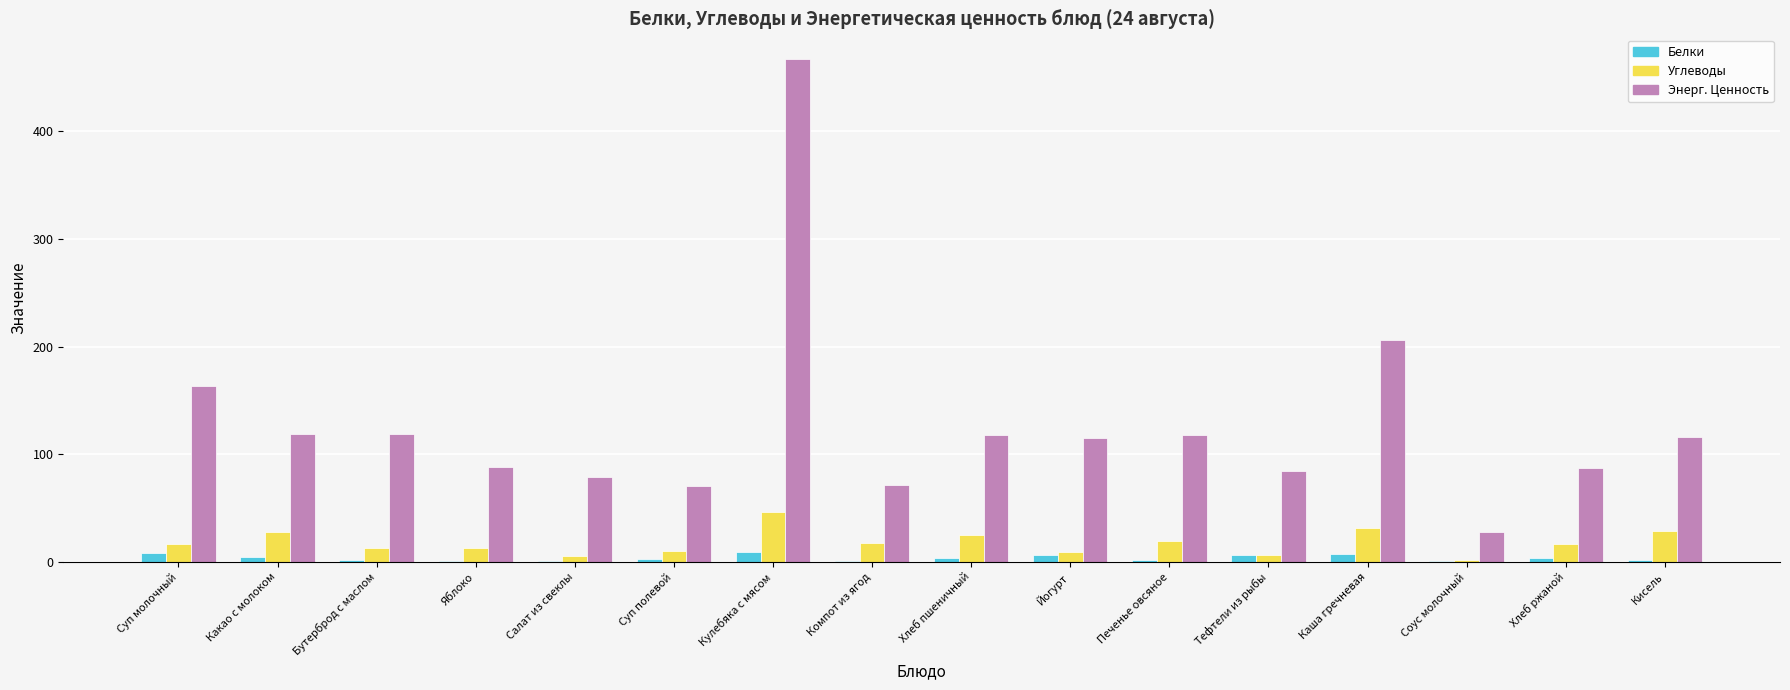

What is the approximate value of Углеводы at Печенье овсяное?

19.4